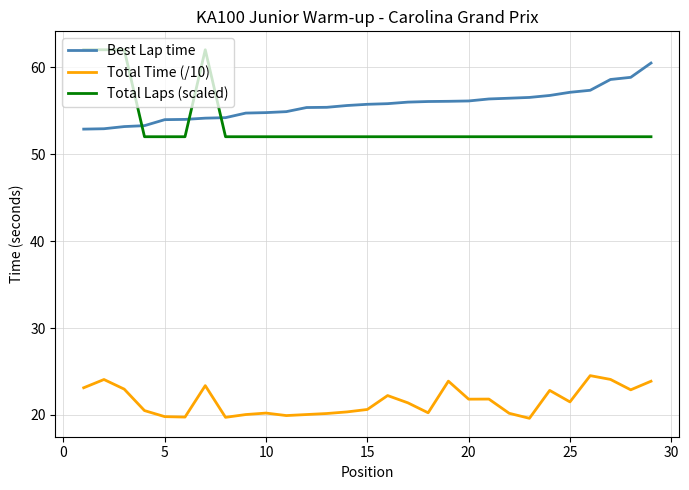

True or false: Best Lap time and Total Time (/10) cross at least once.

False